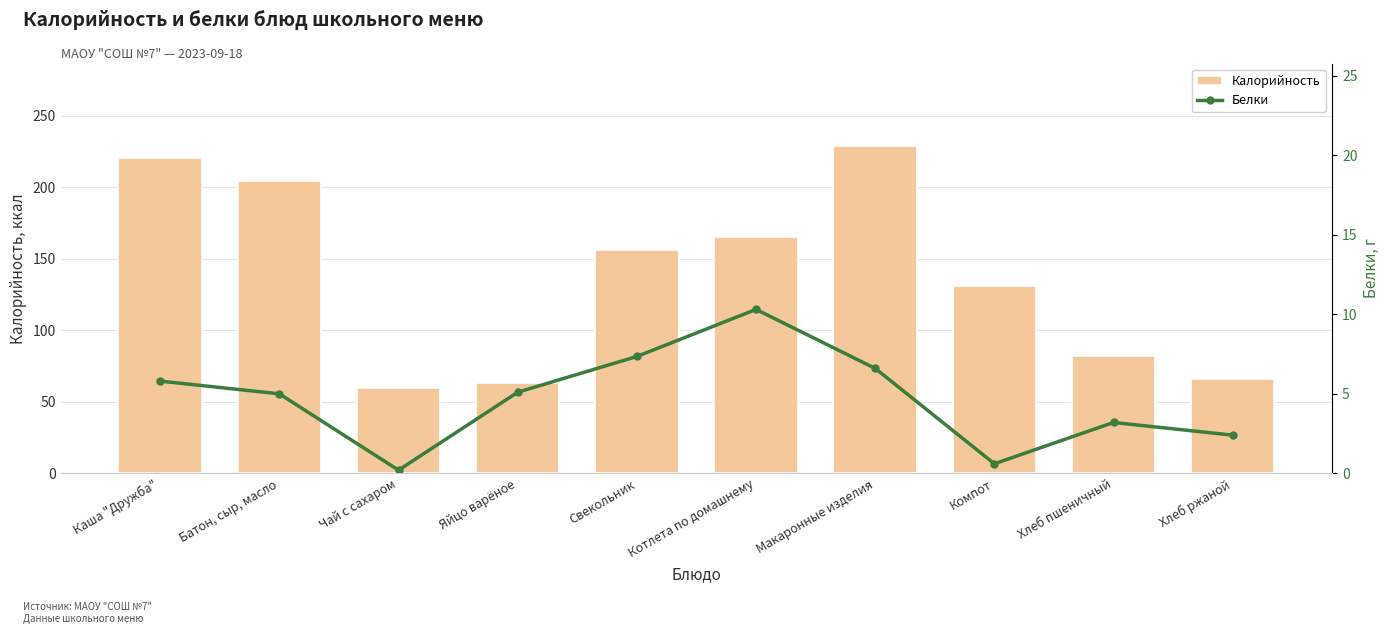

Which series has the largest total across all categories?

Калорийность